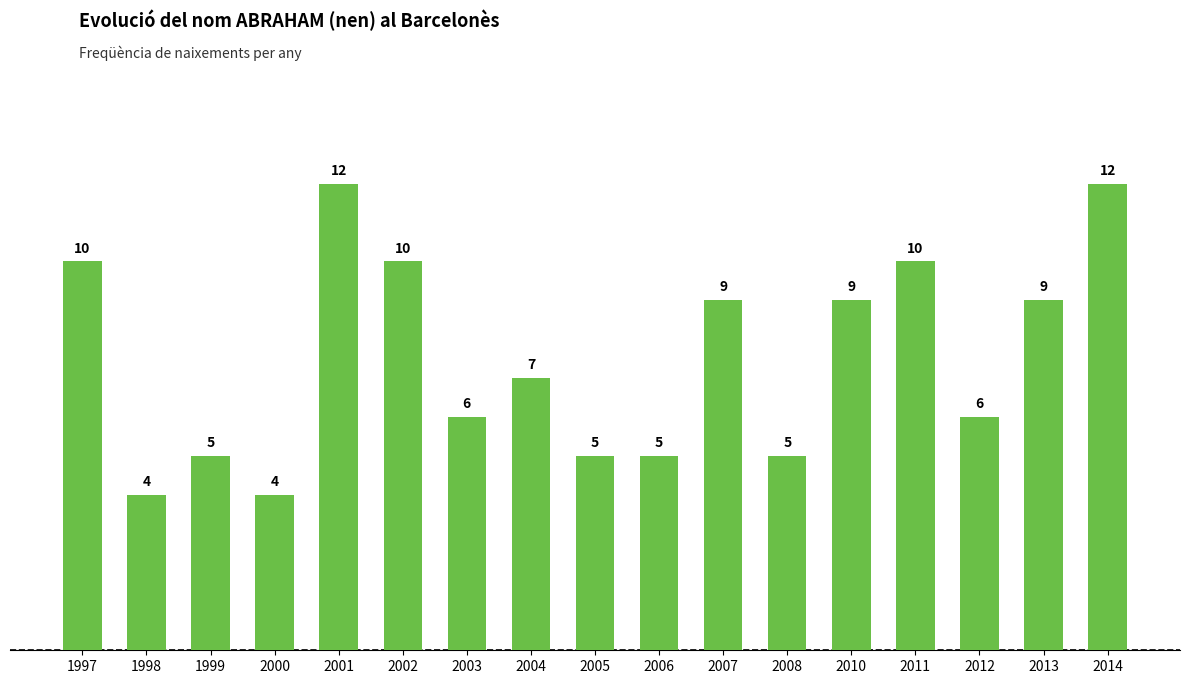

Is it true that the value at 2010 is 9?

True